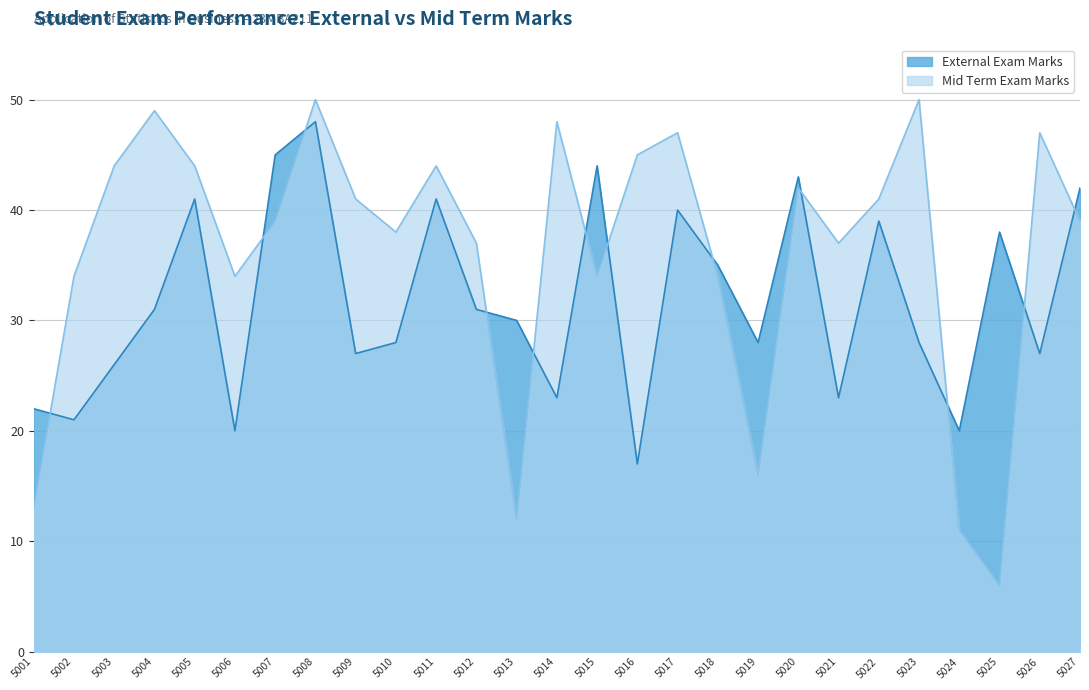

Which series changed the most between 5006 and 5025?

Mid Term Exam Marks